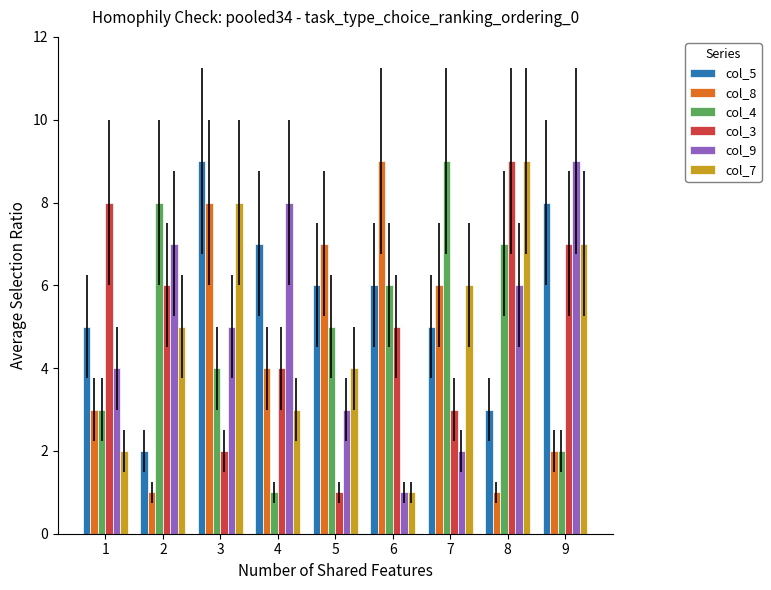

The col_3 series shows 3 at 8. True or false?

False